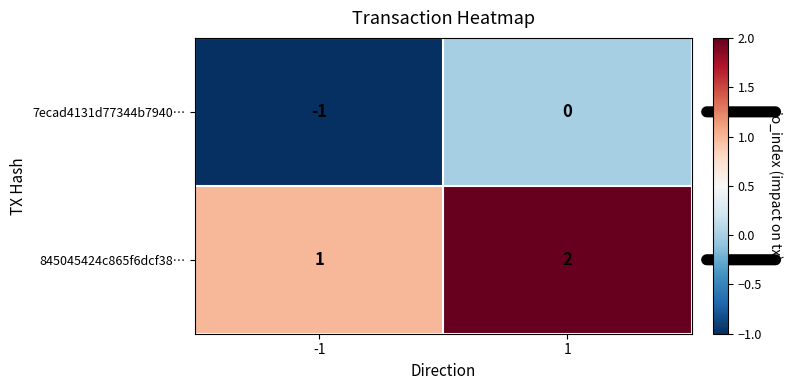

What is the sum of all 845045424c865f6dcf38… values?

3